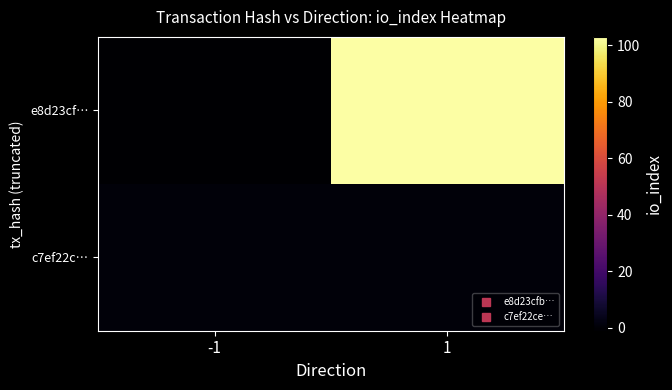

Reading right to left, what are all the values shown in this chart?

e8d23cf…: 1=103	-1=-1
c7ef22c…: 1=1	-1=1